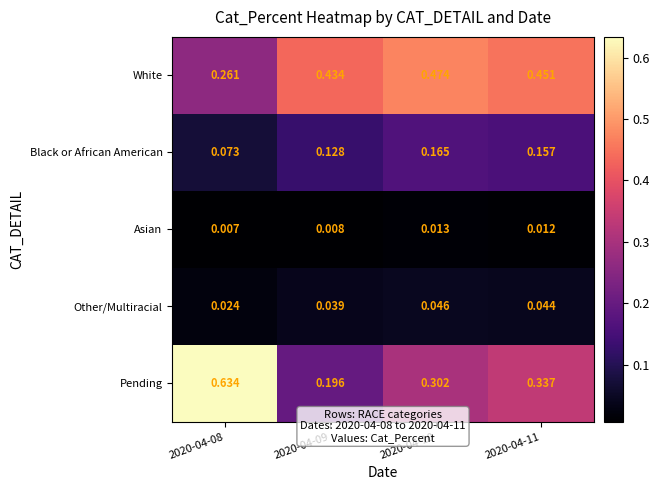

Rank the series by their maximum value, from lowest to highest.

Asian, Other/Multiracial, Black or African American, White, Pending